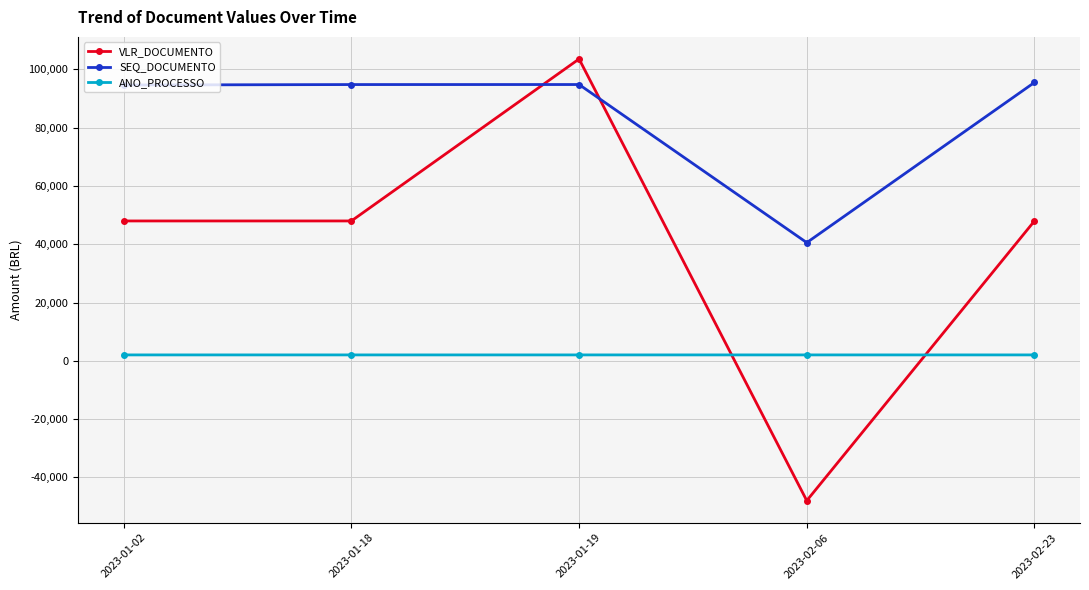

List the series in order of their overall mean, lowest first.

ANO_PROCESSO, VLR_DOCUMENTO, SEQ_DOCUMENTO